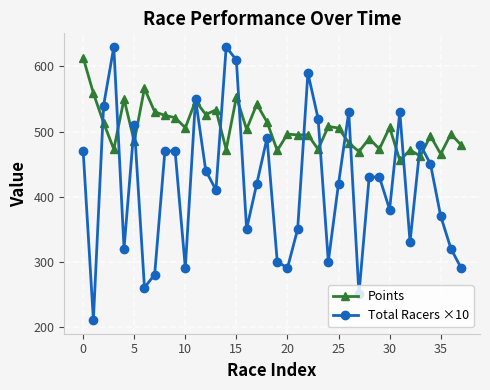

Rank the series by their average value, from highest to lowest.

Points, Total Racers ×10